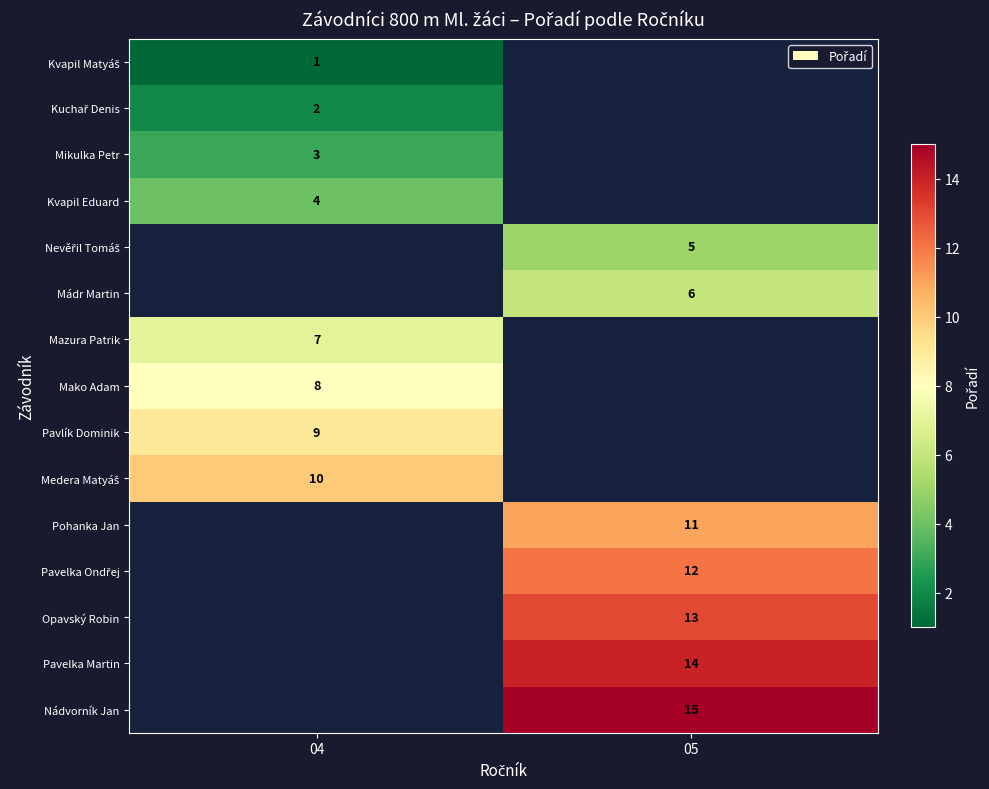

Is the value of row_8 at 04 greater than the value of row_1 at 04?

Yes